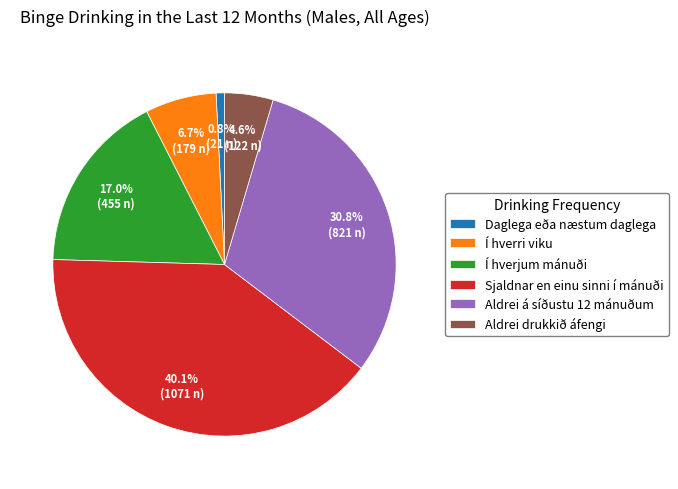

Count the number of slices in the pie.

6